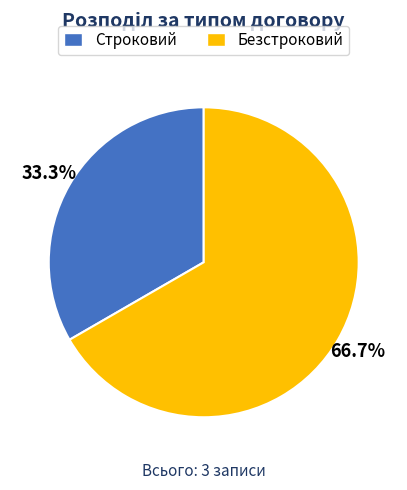

What is the ratio of the value at Безстроковий to the value at Строковий?

2.0